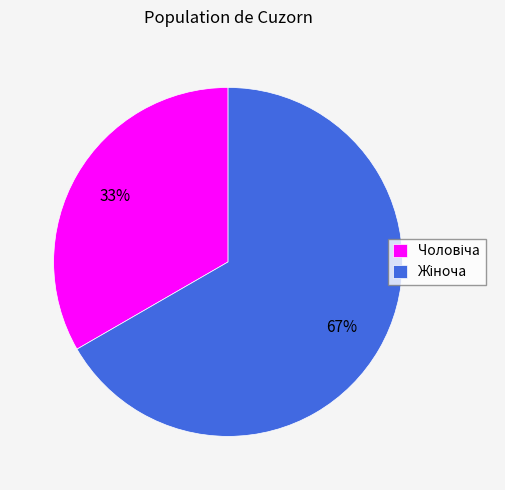

Is there any slice that represents more than half of the pie?

Yes